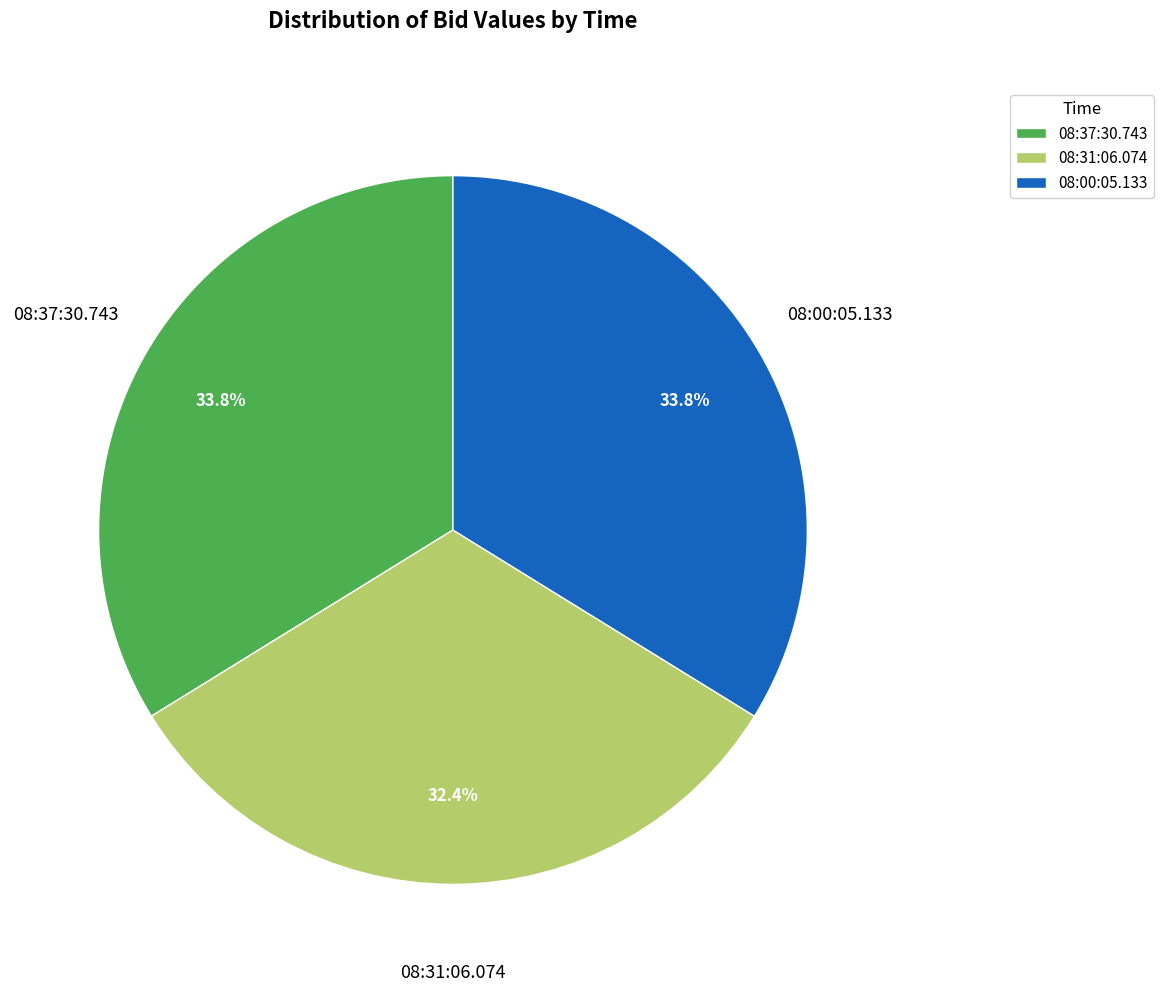

To the nearest percent, what percentage of the pie is 08:31:06.074?

32%